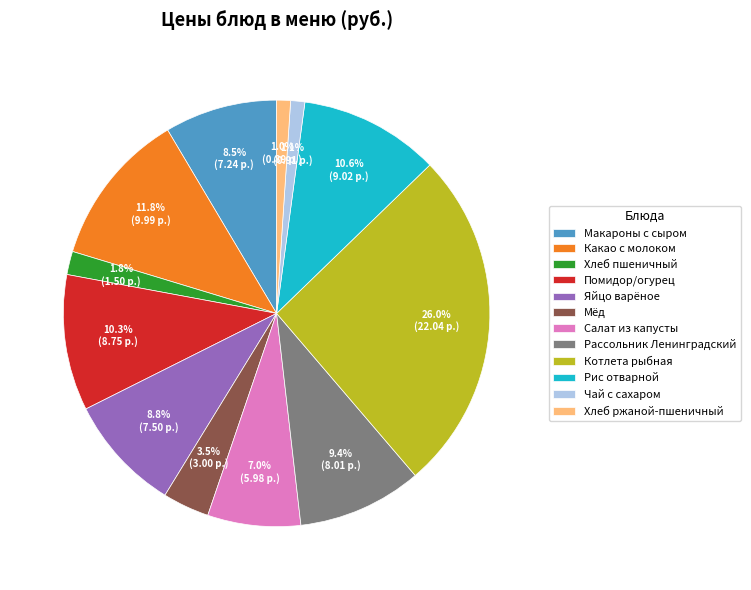

Between Котлета рыбная and Рассольник Ленинградский, which is larger?

Котлета рыбная